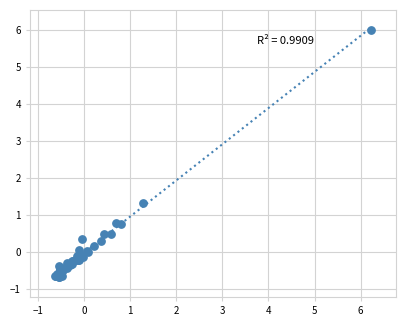

What Y value in the scatter plot is closest to 2?

1.3